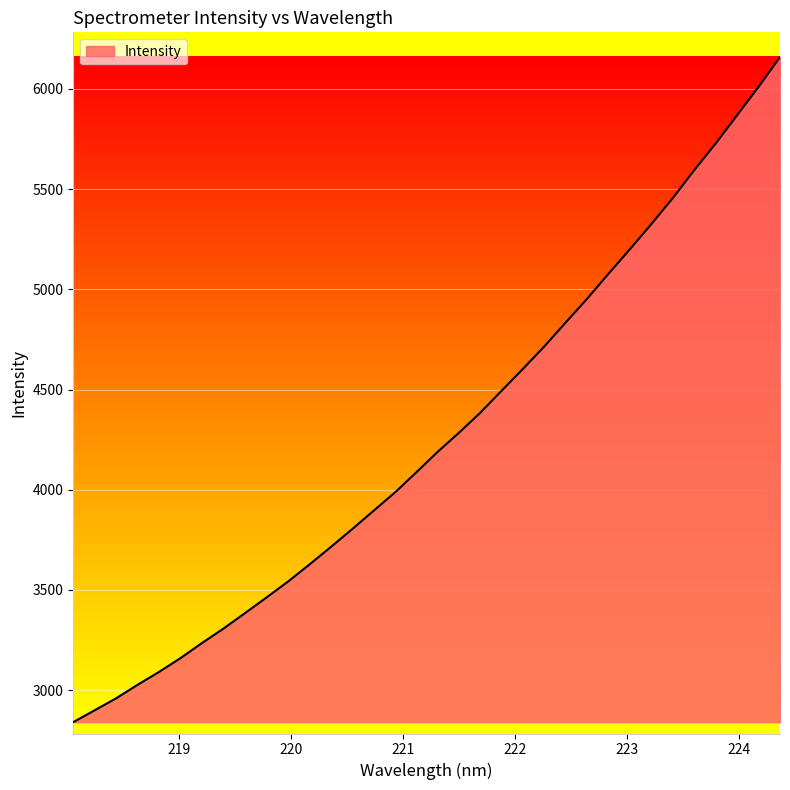

What is the smallest value displayed?

2840.7